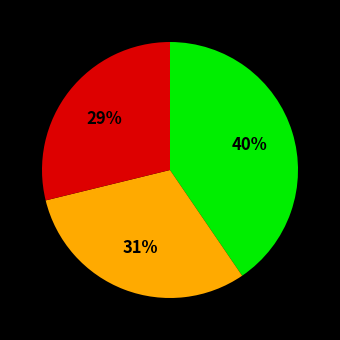

Is there a majority slice in this chart?

No